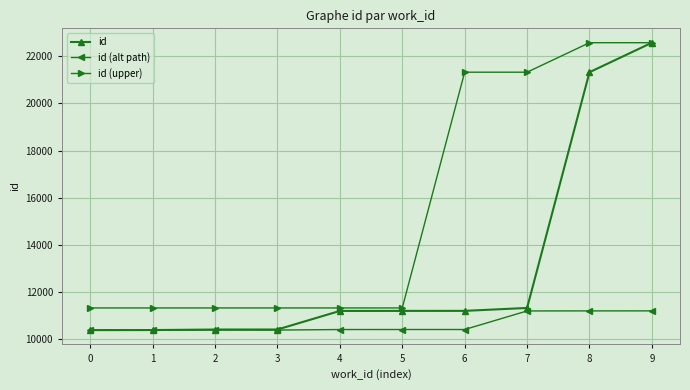

How many data points does each series have?

10